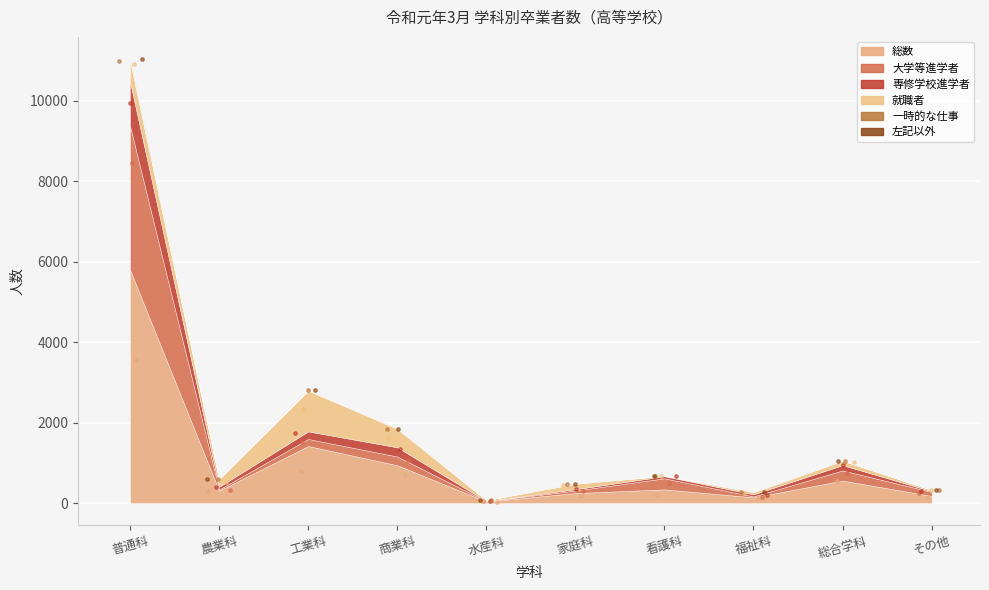

Which series contains the lowest Y value?

専修学校進学者